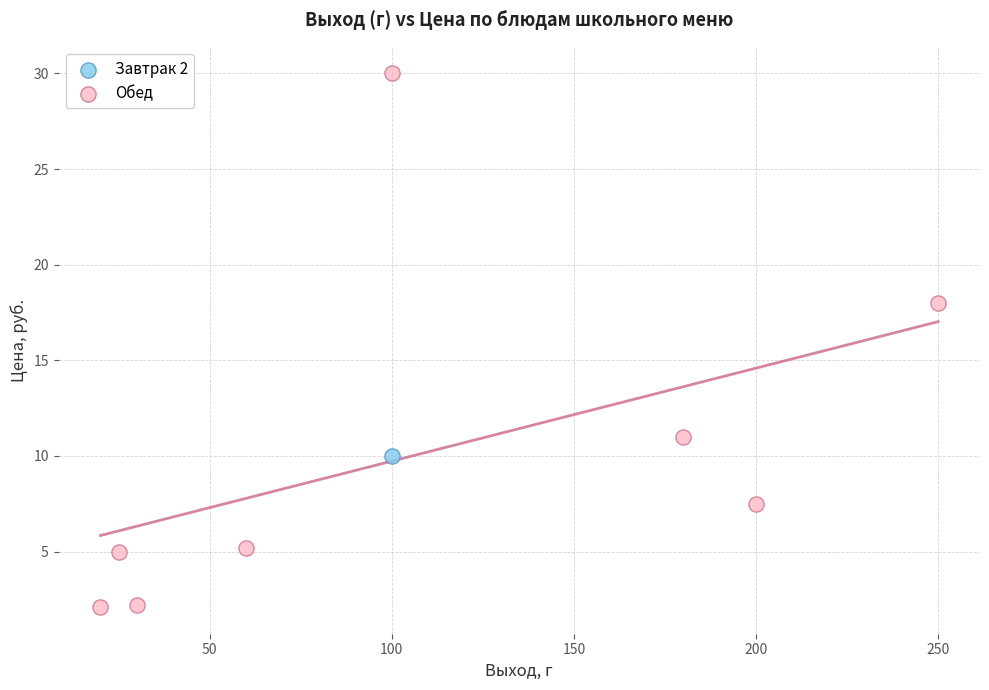

What are all the series names shown in the legend?

Завтрак 2, Обед